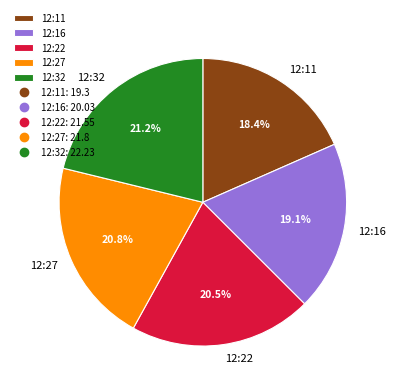

Combined, what portion of the pie is 12:27 and 12:11?

39.2%